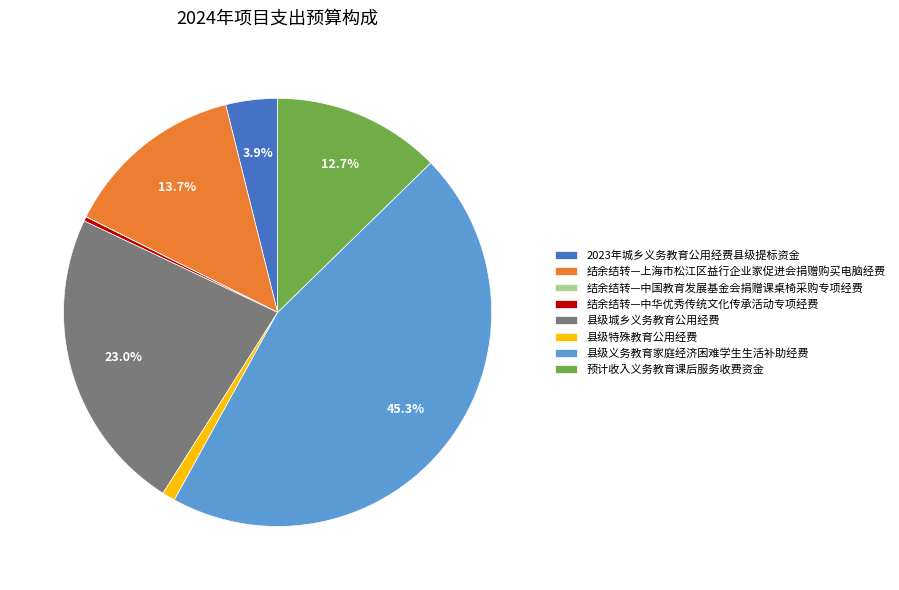

Which category has the biggest portion of the pie?

县级义务教育家庭经济困难学生生活补助经费